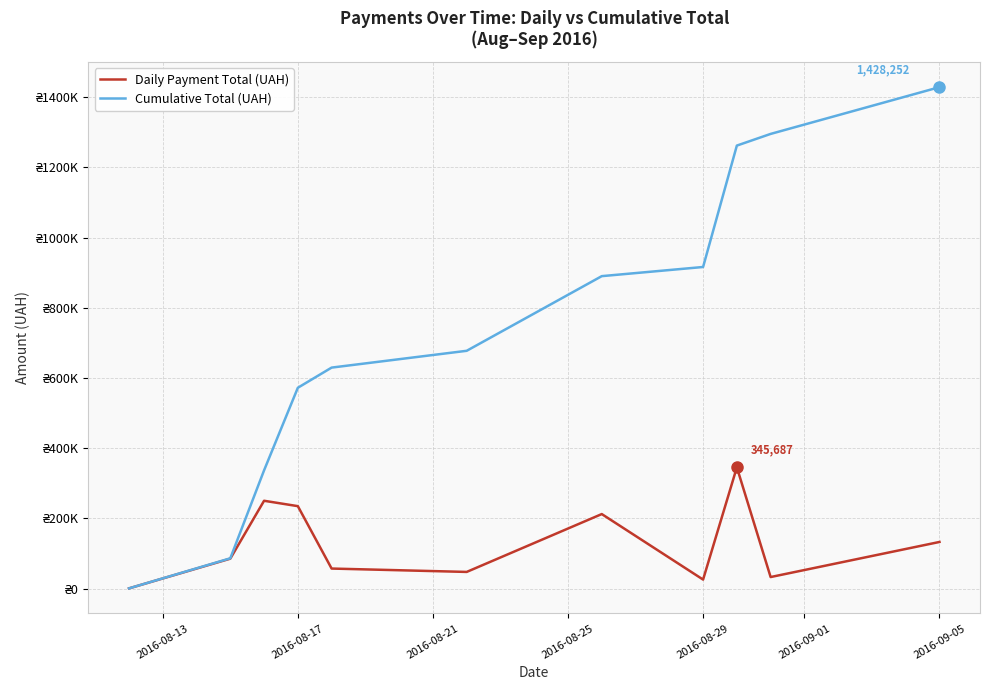

Does the chart have visible grid lines?

Yes